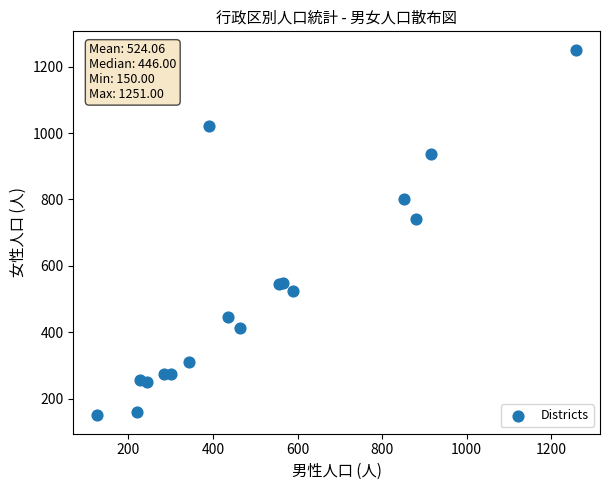

What Y value in the scatter plot is closest to 700?

741